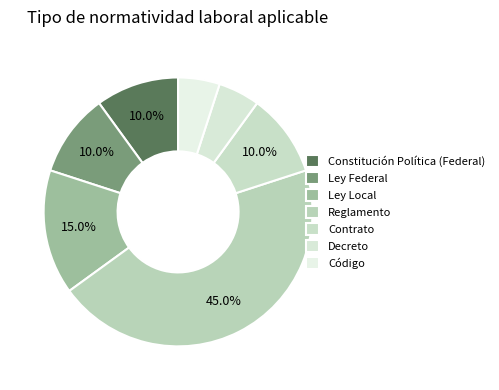

Rank the categories by value from lowest to highest.

Decreto, Código, Constitución Política (Federal), Ley Federal, Contrato, Ley Local, Reglamento